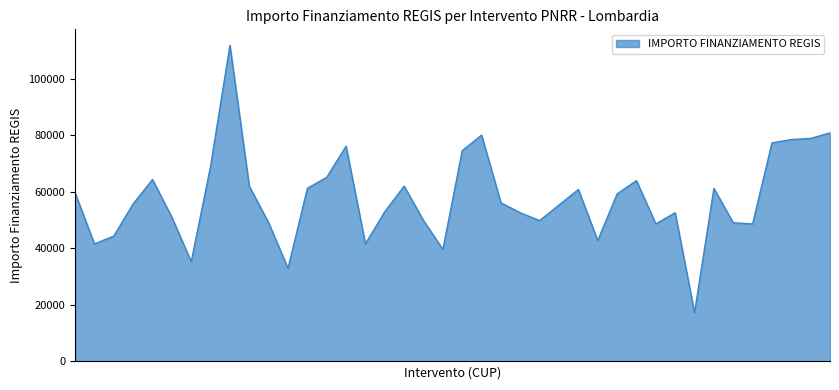

What is the difference between the maximum and minimum values?

94665.7